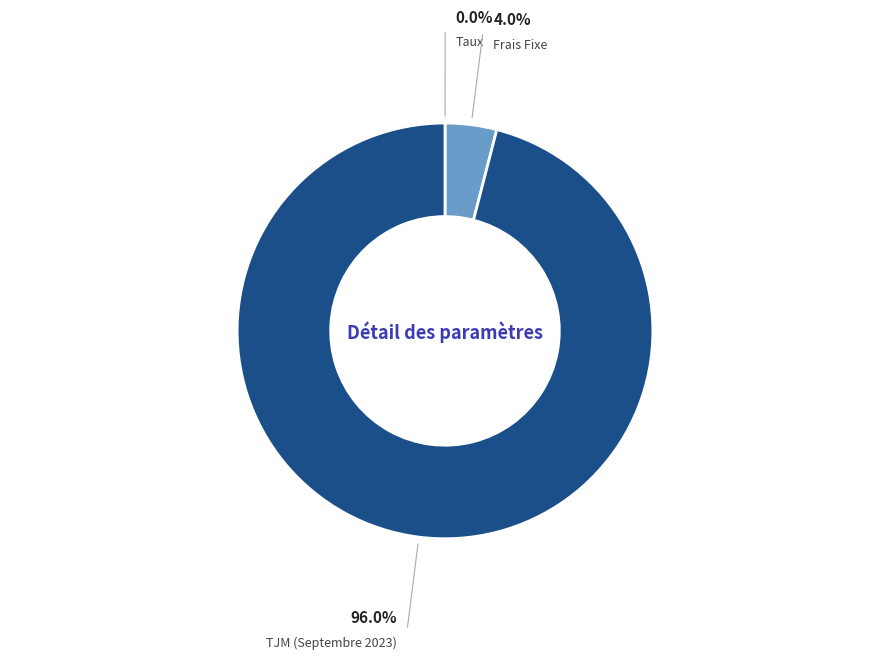

Does any single category account for the majority?

Yes